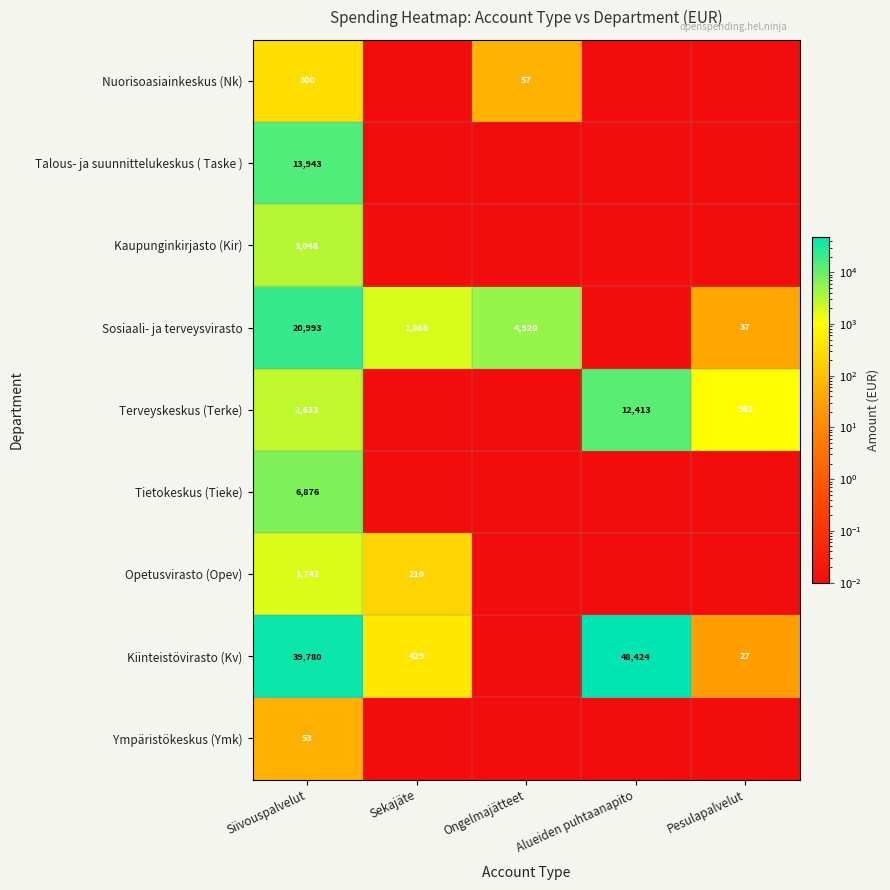

At Pesulapalvelut, list the series in order from largest to smallest.

Terveyskeskus (Terke), Sosiaali- ja terveysvirasto, Kiinteistövirasto (Kv), Nuorisoasiainkeskus (Nk), Talous- ja suunnittelukeskus ( Taske ), Kaupunginkirjasto (Kir), Tietokeskus (Tieke), Opetusvirasto (Opev), Ympäristökeskus (Ymk)